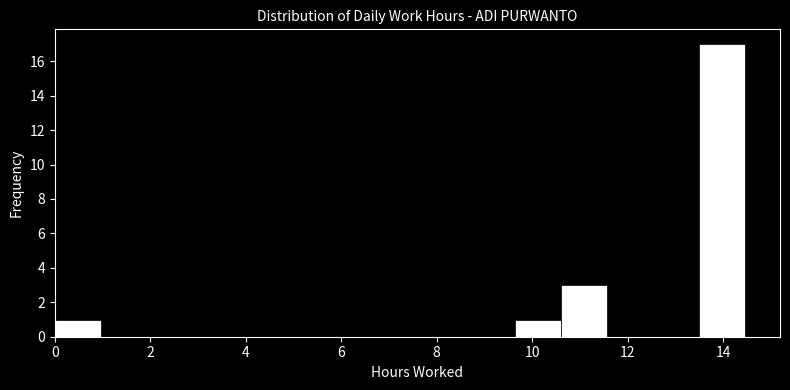

Over which range of the x-axis is the bar tallest?

13.6 to 14.4